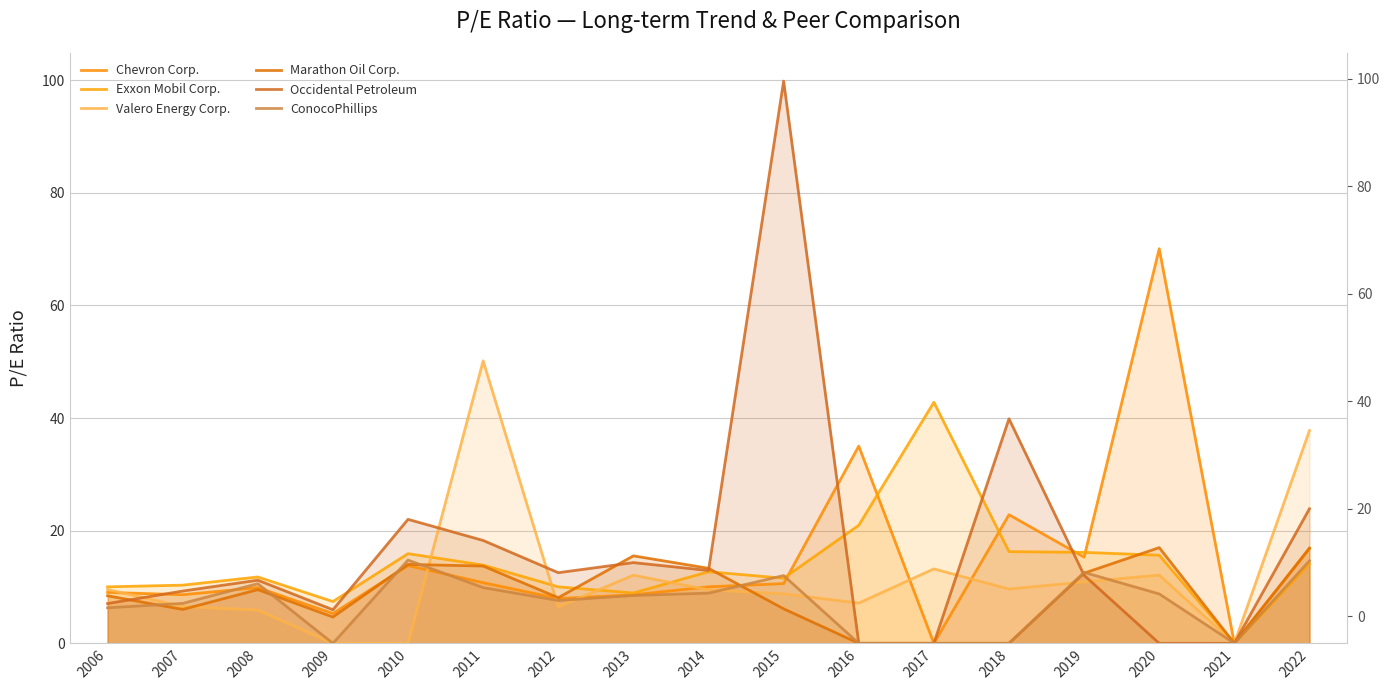

The Chevron Corp. series shows 9.3 at 2022. True or false?

False